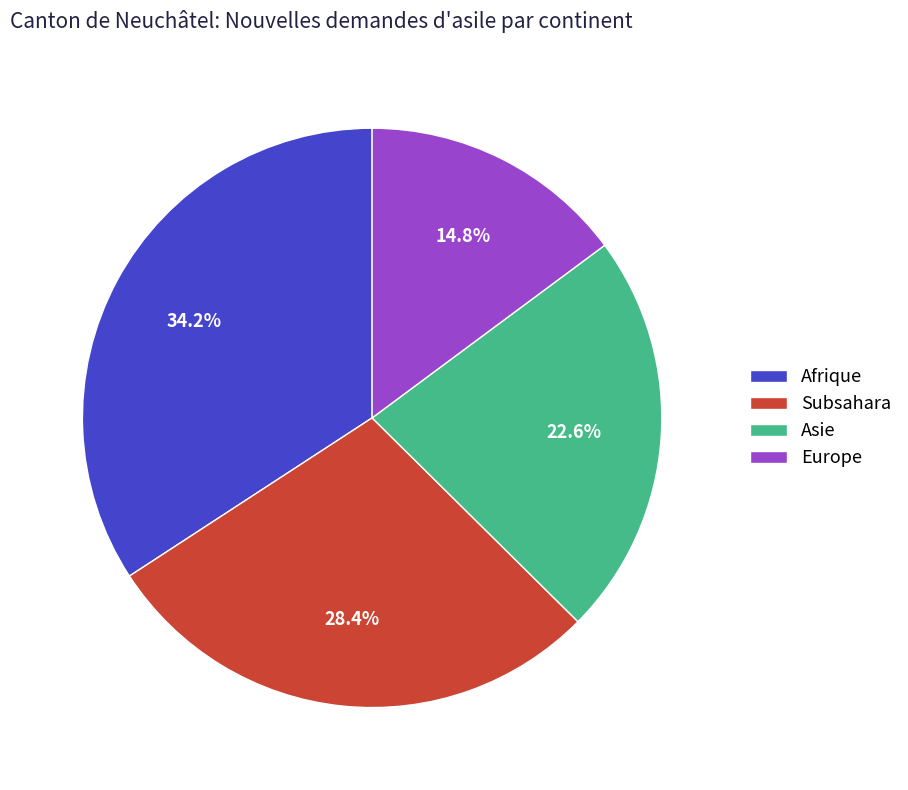

How many segments does this pie chart have?

4